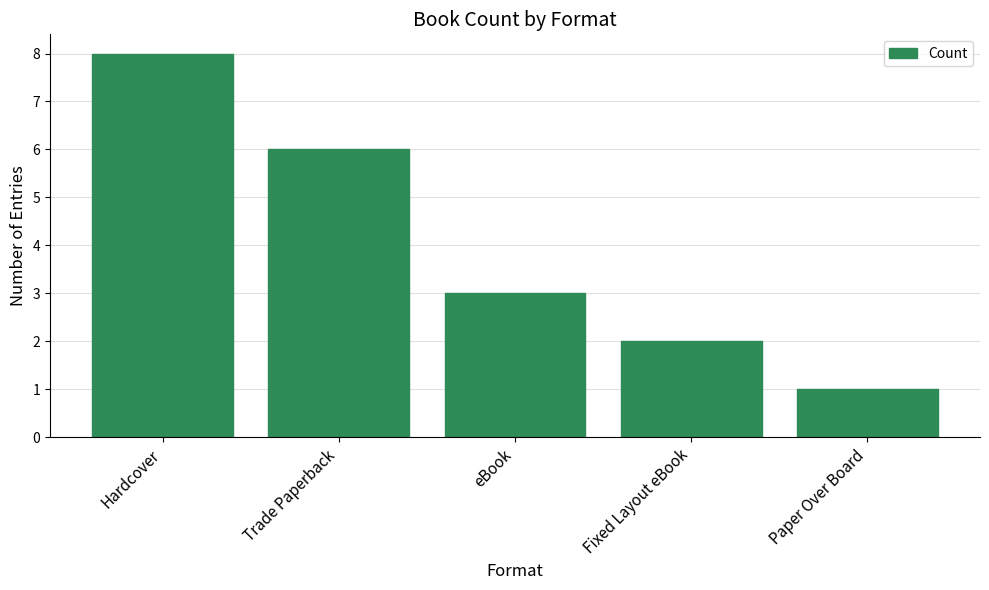

What value does the data have at Trade Paperback?

6